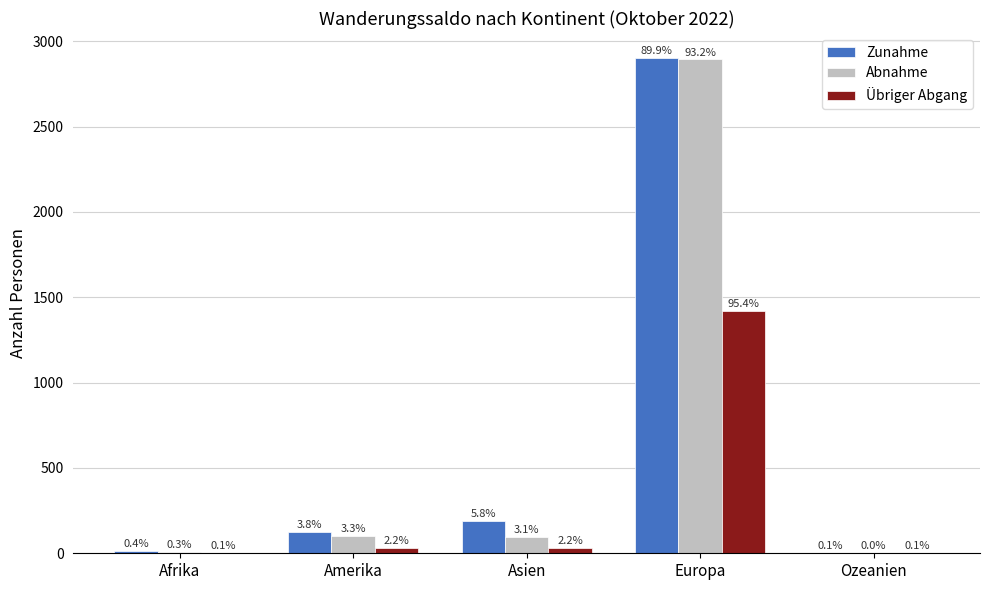

How many groups of bars are there?

5